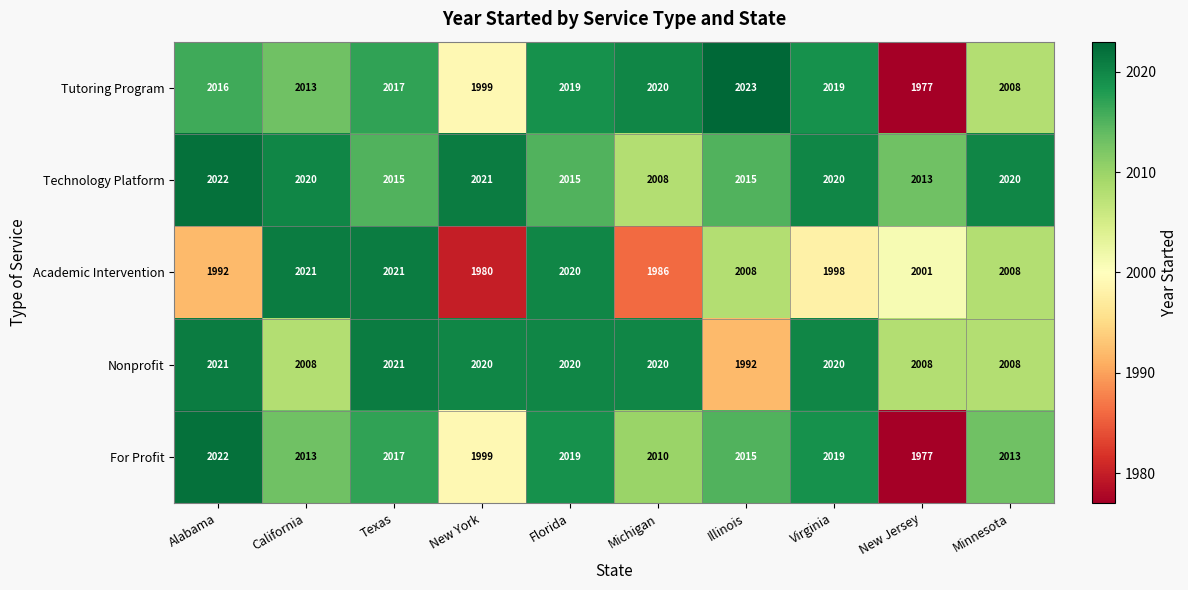

What is the average value of the Technology Platform series?

2017